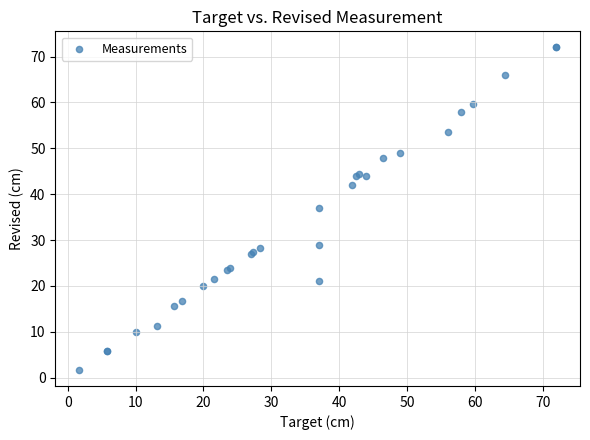

What Y value in the scatter plot is closest to 36?

37.0